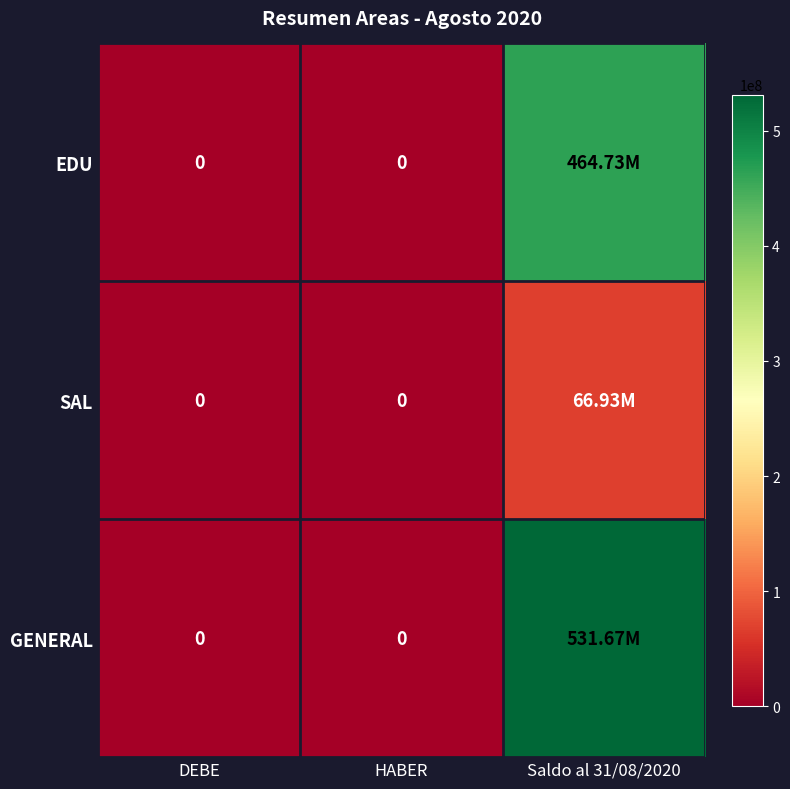

At how many categories does at least one series exceed 142091684?

1